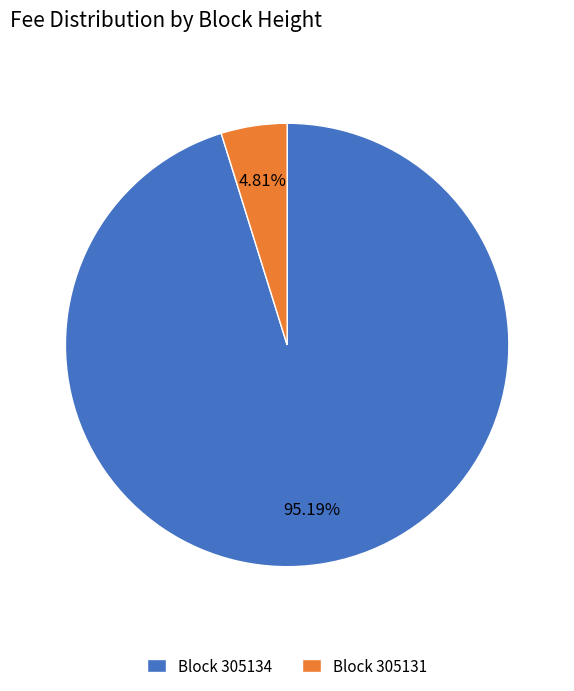

Which has a higher value, Block 305134 or Block 305131?

Block 305134